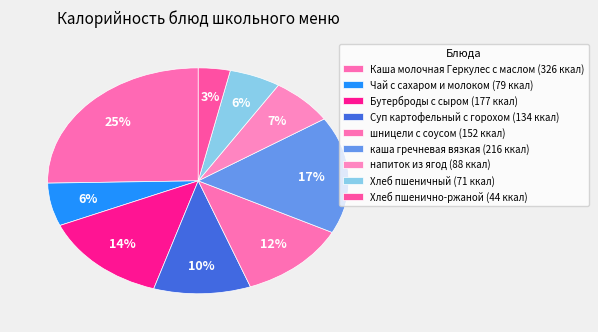

Count the number of slices in the pie.

9